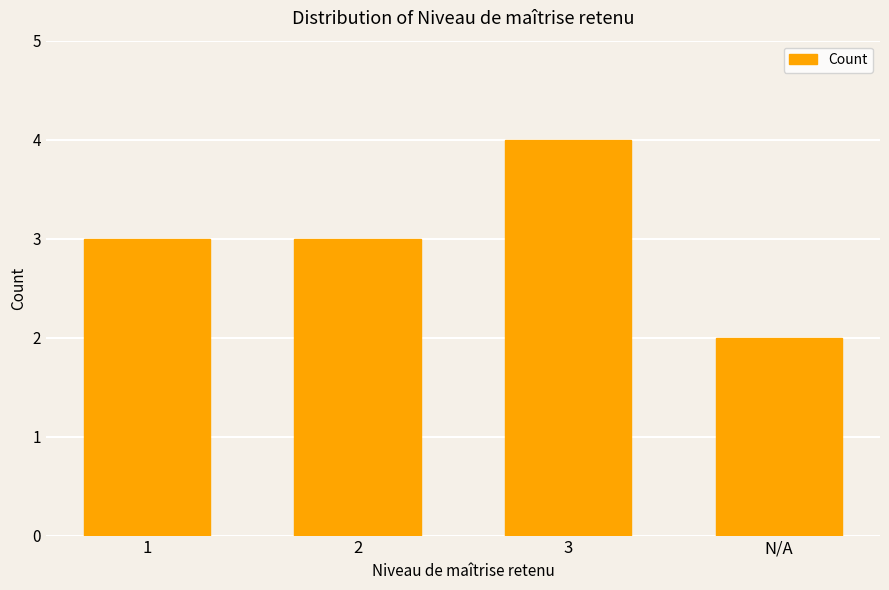

Are the bars grouped side by side (vs. stacked)?

No